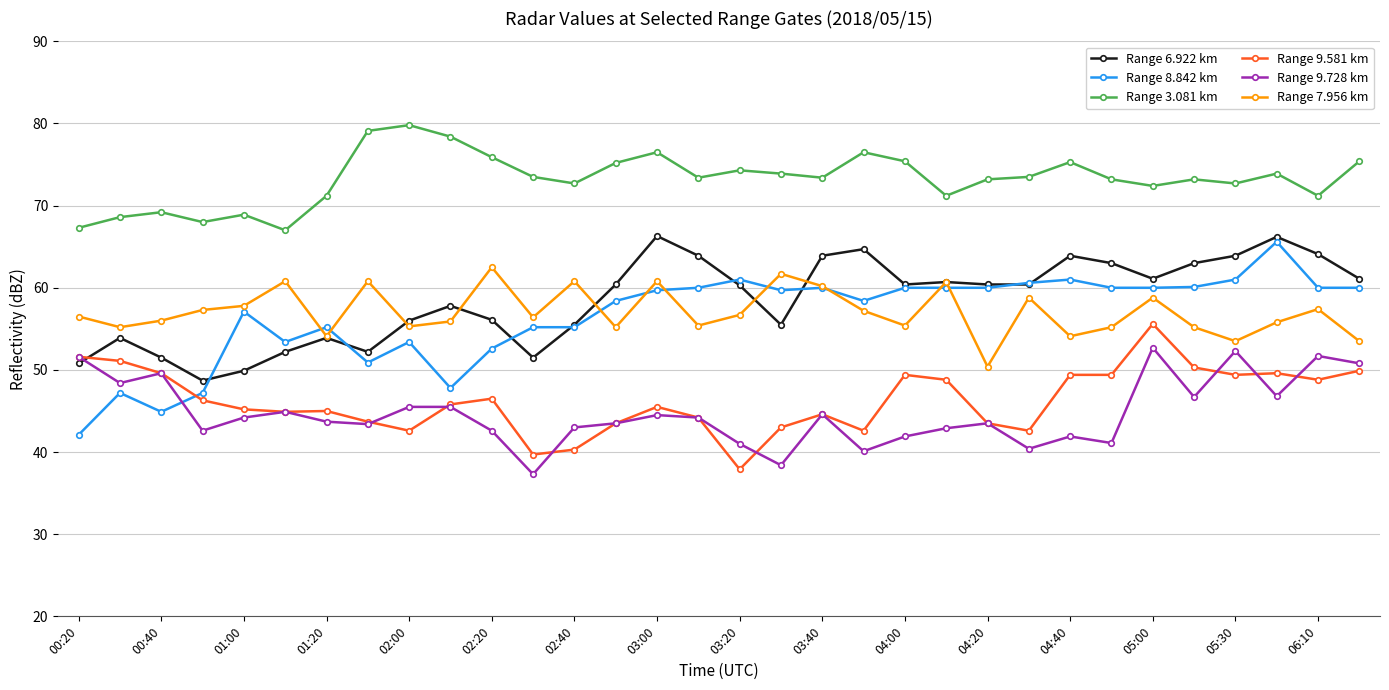

What is the highest value of the Range 7.956 km series?

62.5